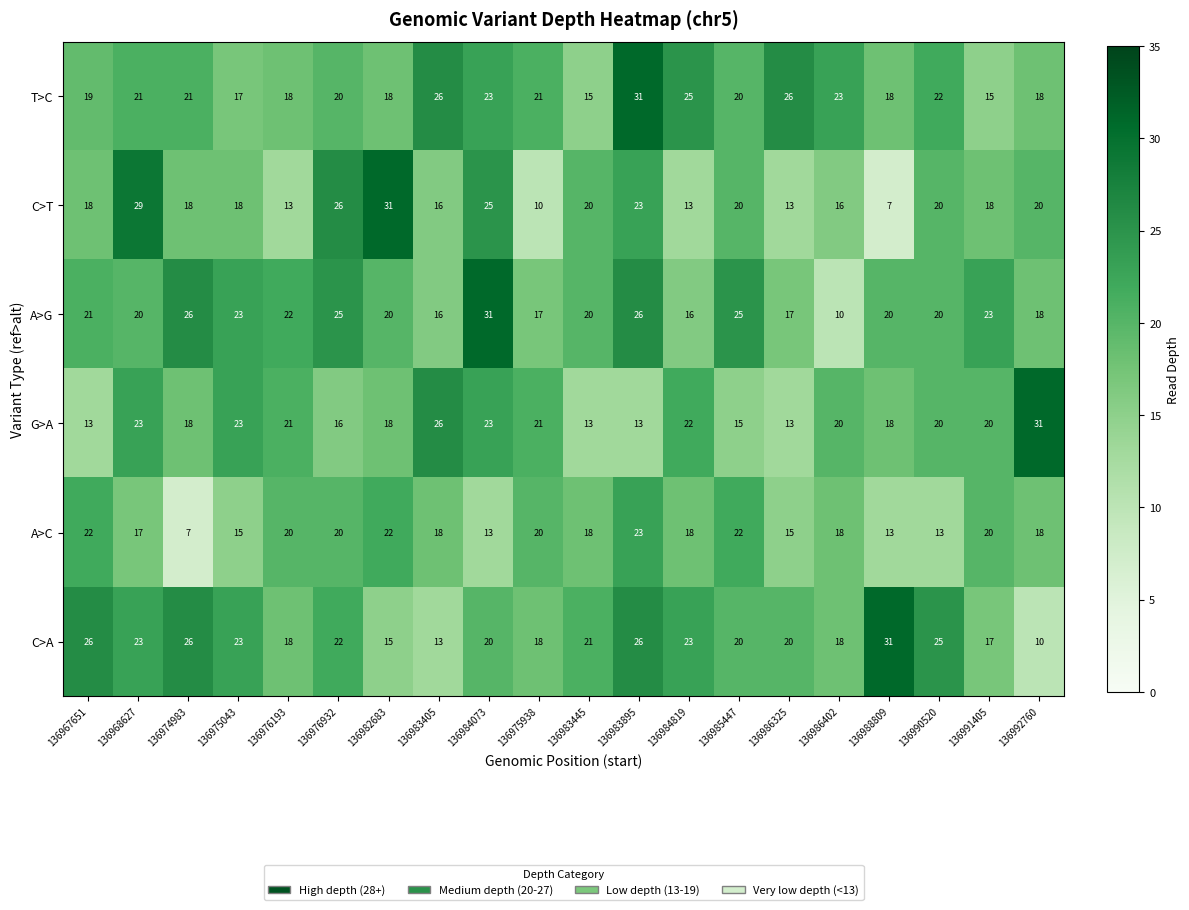

True or false: G>A has a value of 29 at 136976932.

False